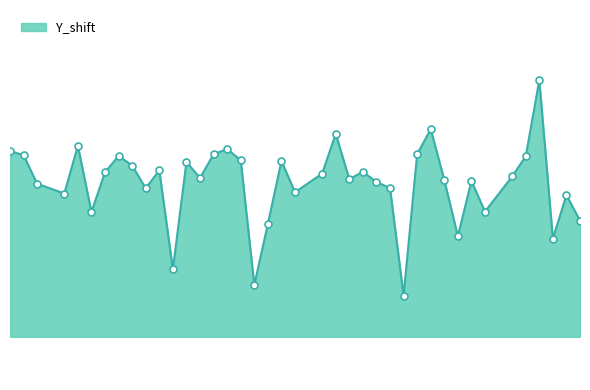

Reading right to left, extract all data points from this chart.

48=114.4	47=117.5	46=112.2	45=131.5	44=122.2	43=119.8	41=115.5	40=119.2	39=112.5	38=119.3	37=125.5	36=122.5	35=105.3	34=118.3	33=119.1	32=120.3	31=119.4	30=125.0	29=120.1	27=117.8	26=121.6	25=114.0	24=106.6	23=121.7	22=123.1	21=122.5	20=119.6	19=121.5	18=108.5	17=120.5	16=118.3	15=121.1	14=122.2	13=120.3	12=115.4	11=123.5	10=117.7	8=118.9	7=122.3	6=122.9